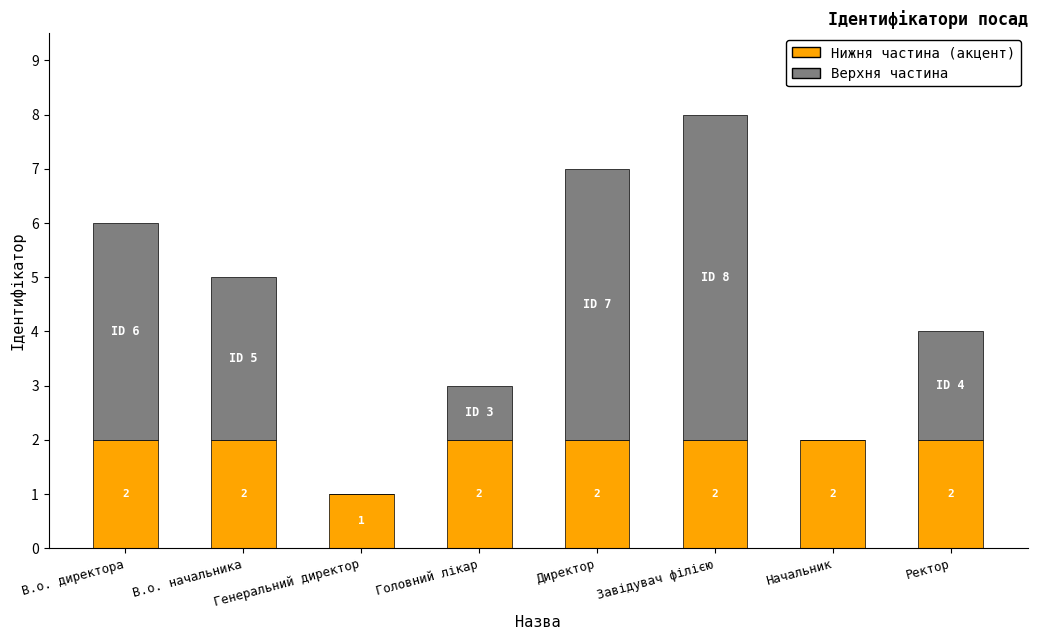

What is the total value across all series at Головний лікар?

3